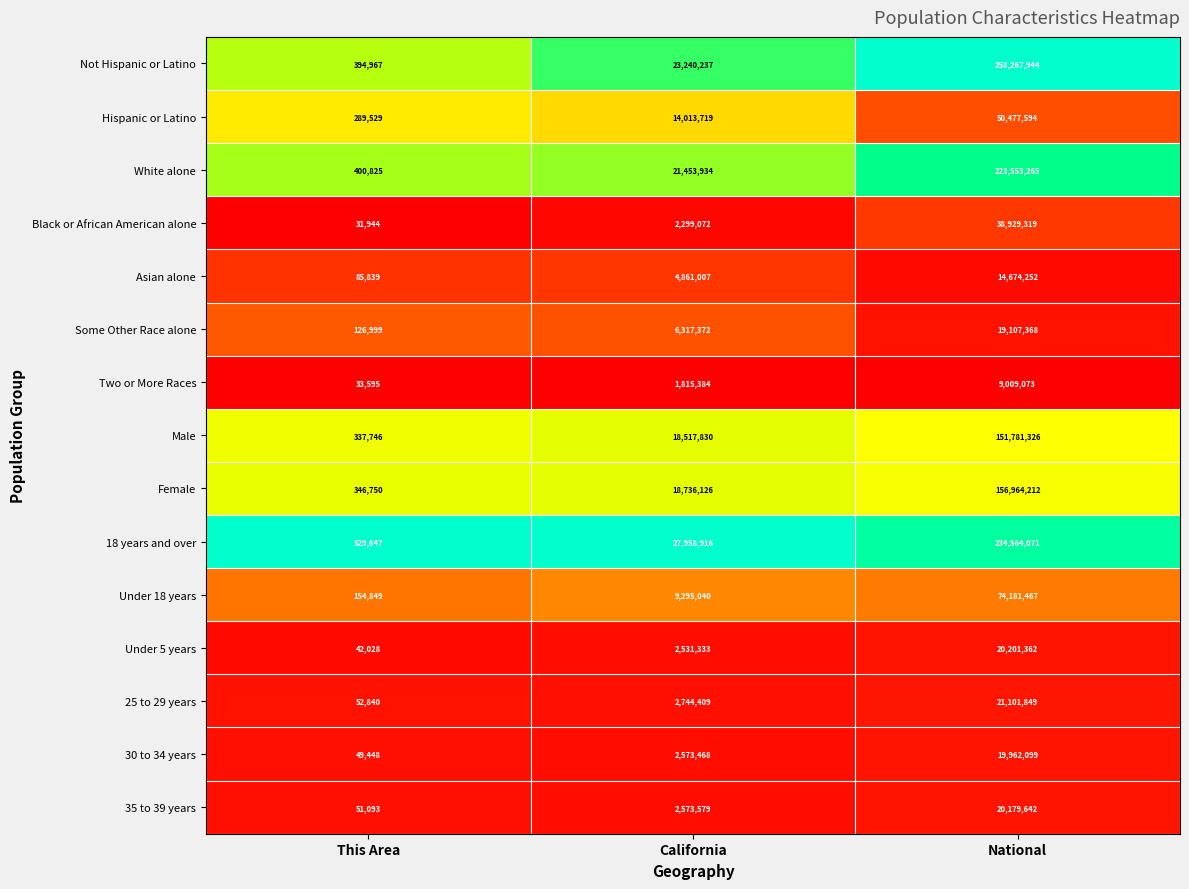

Is it true that Two or More Races equals 461749 at California?

False